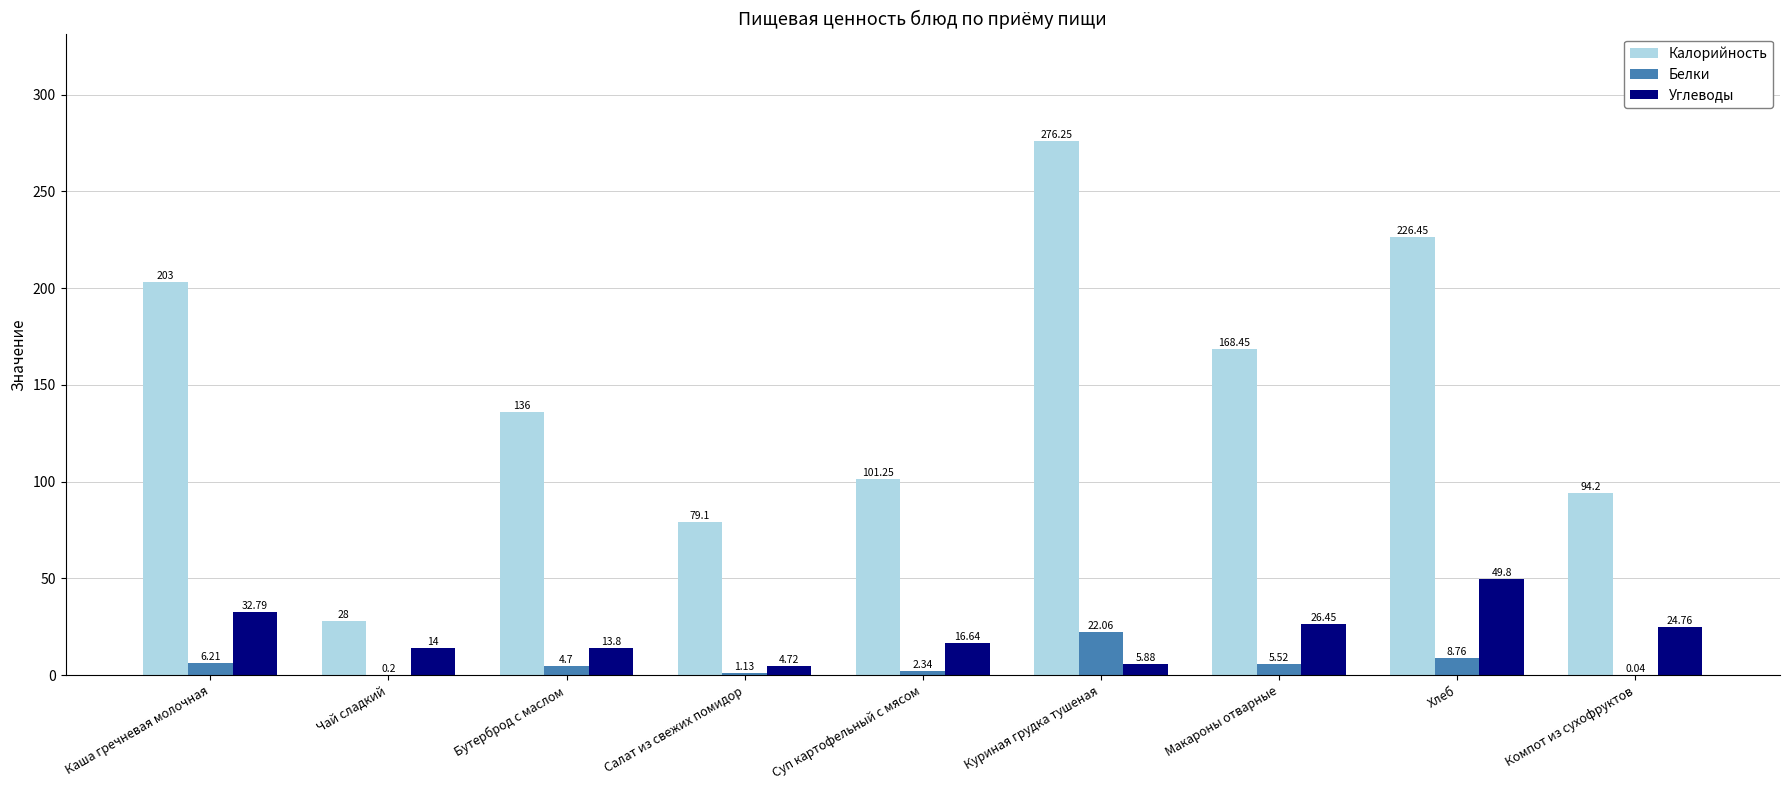

Does the chart contain stacked bars?

No